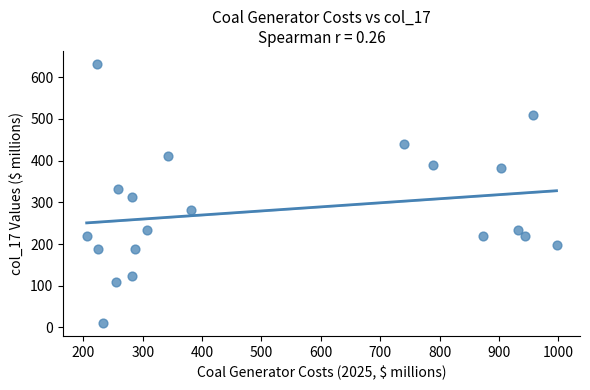

What is the range of Y values (max minus min)?

621.4